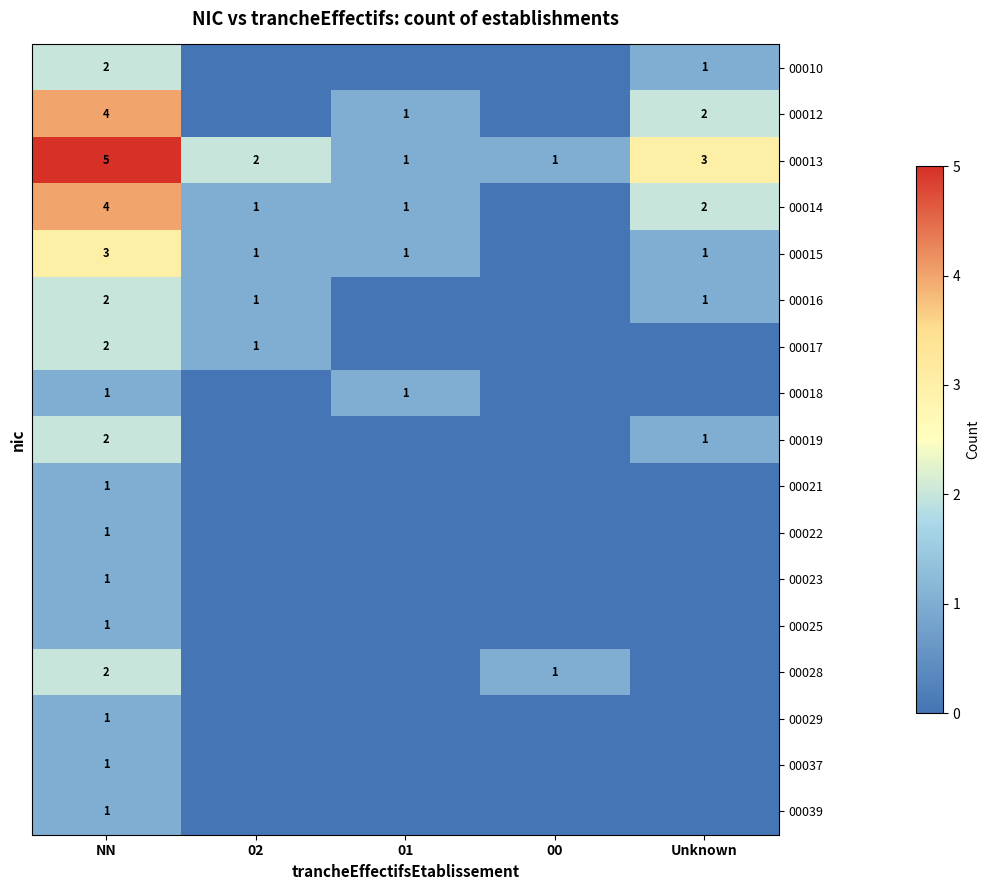

Count the number of data series in this chart.

17